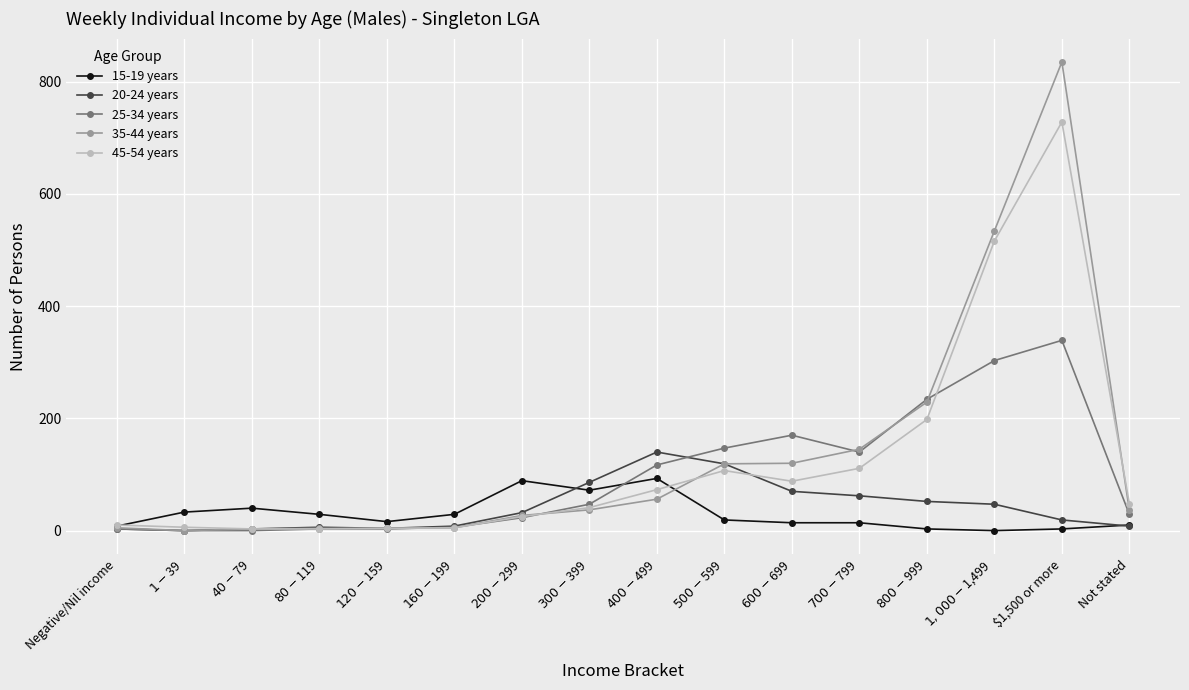

Count the number of categories in the chart.

16